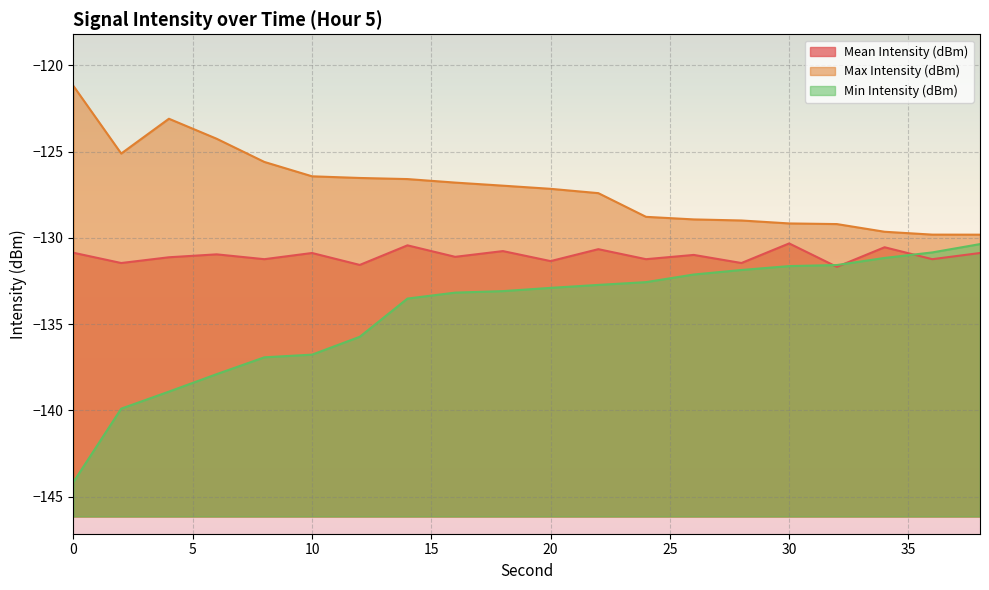

What is the value of the Min Intensity (dBm) point at the 12th from the left?

-132.7